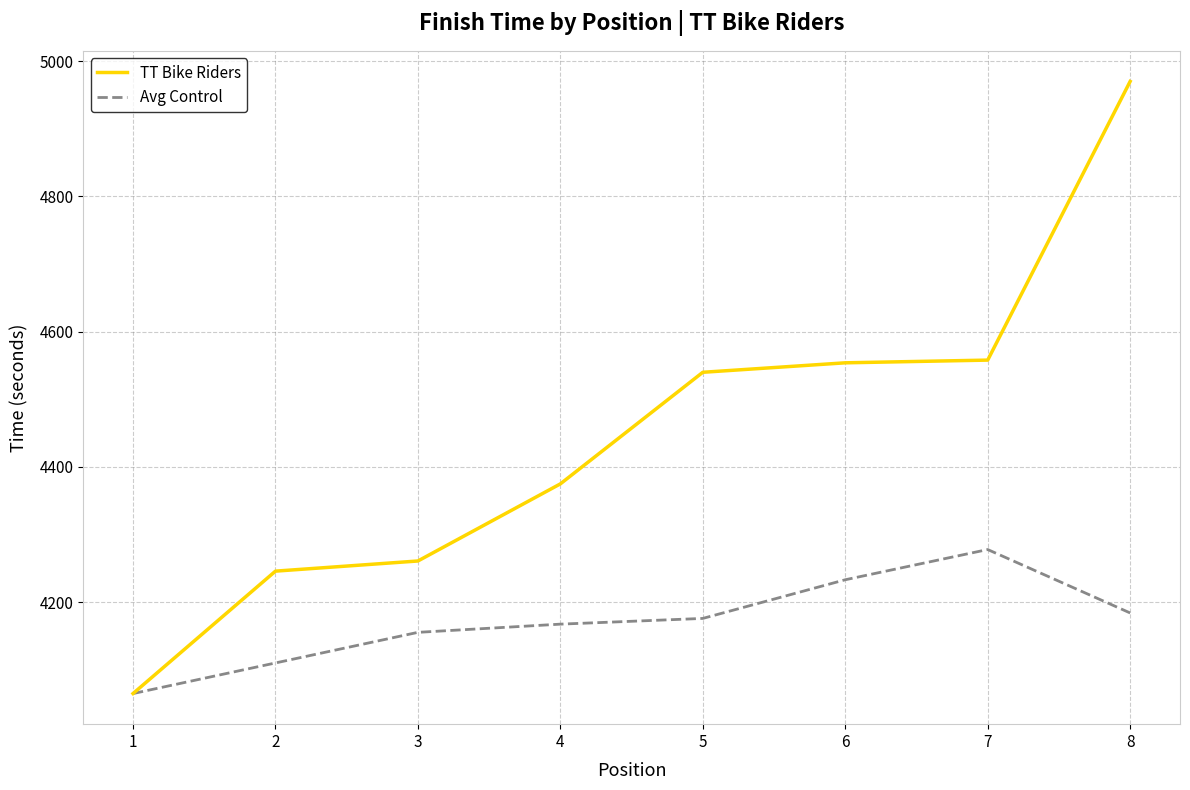

What is the difference between the maximum and minimum values in the TT Bike Riders series?

905.0